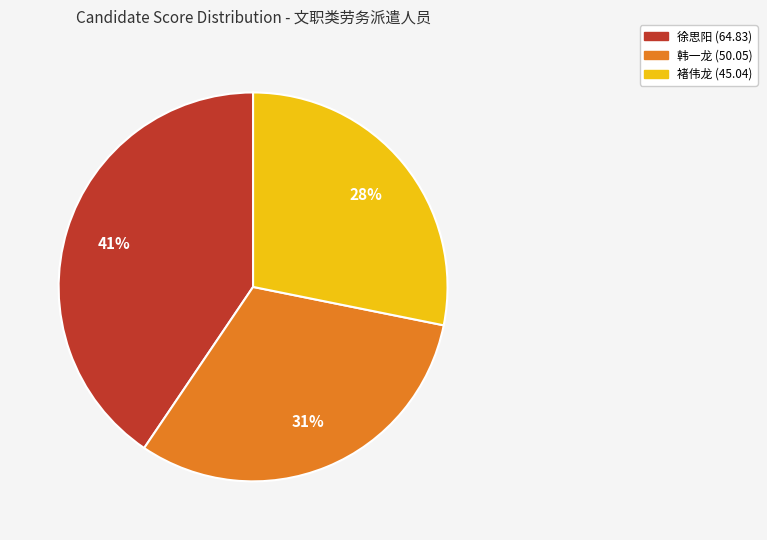

Does any single category account for the majority?

No